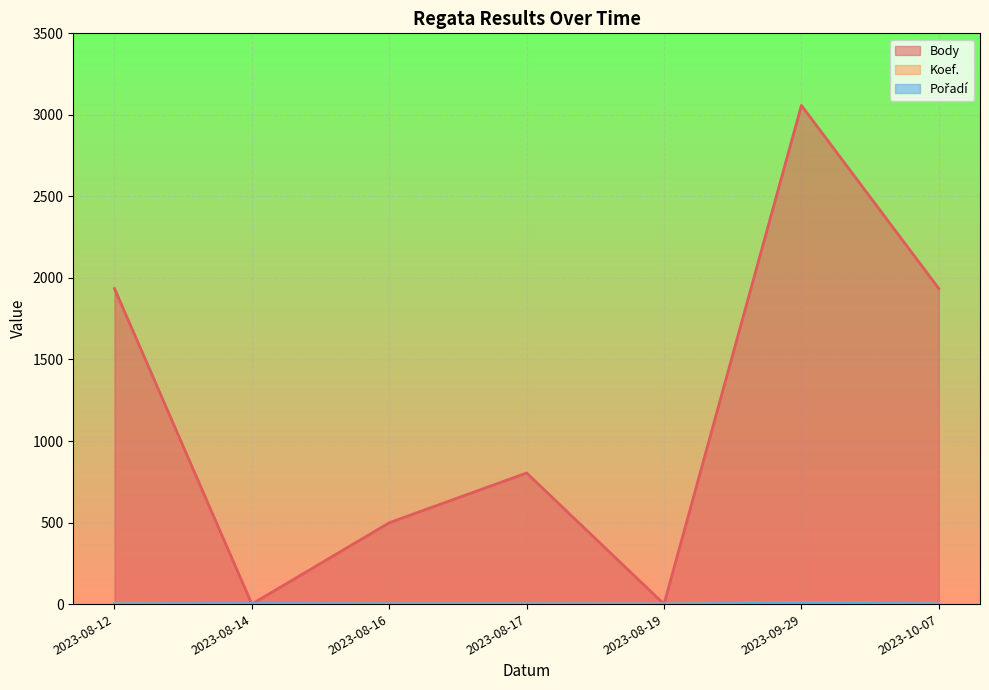

Which category has the highest value across all series?

2023-09-29